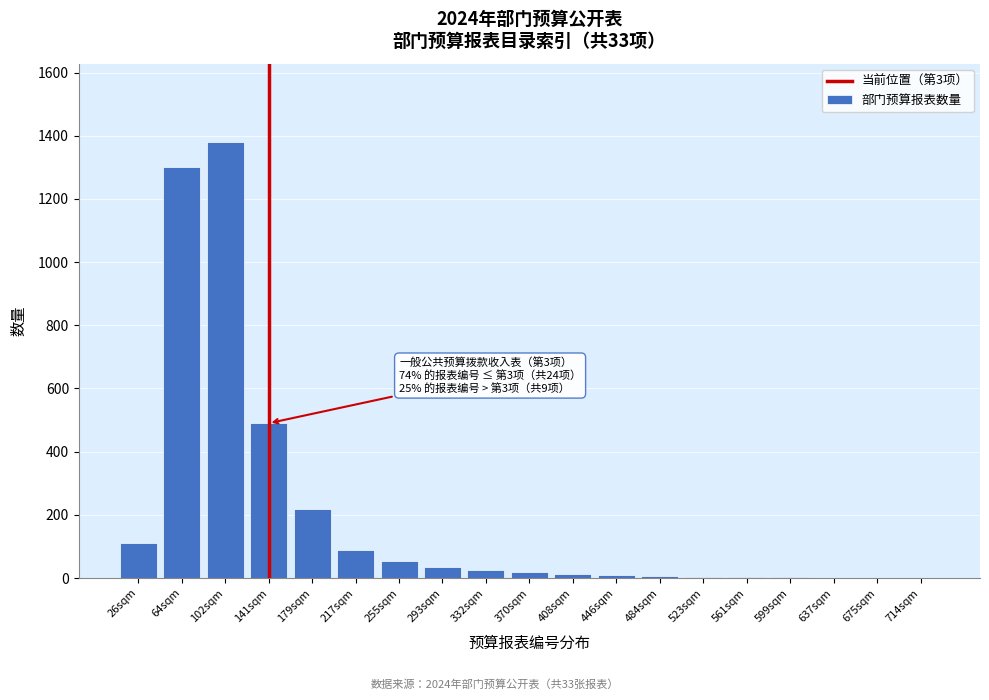

The chart shows a value of 220 at 179sqm. True or false?

True